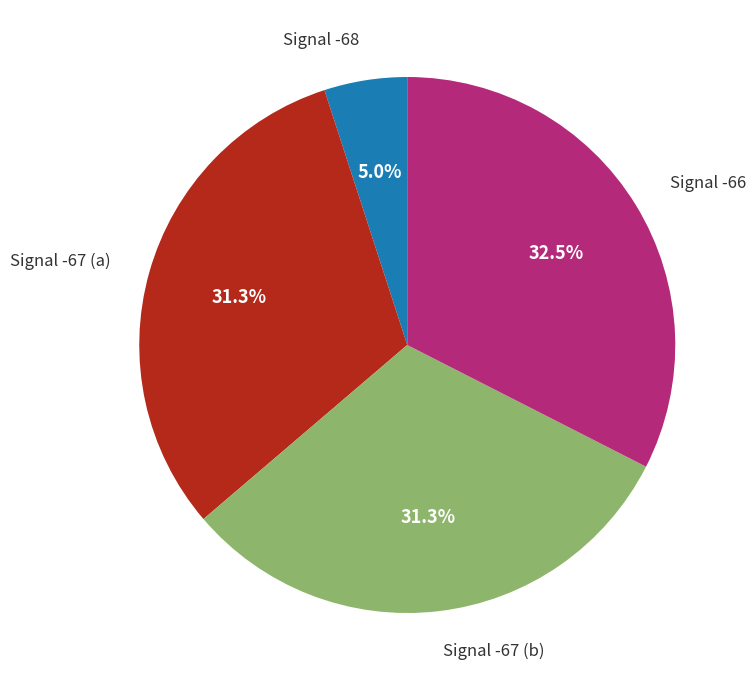

How many segments does this pie chart have?

4